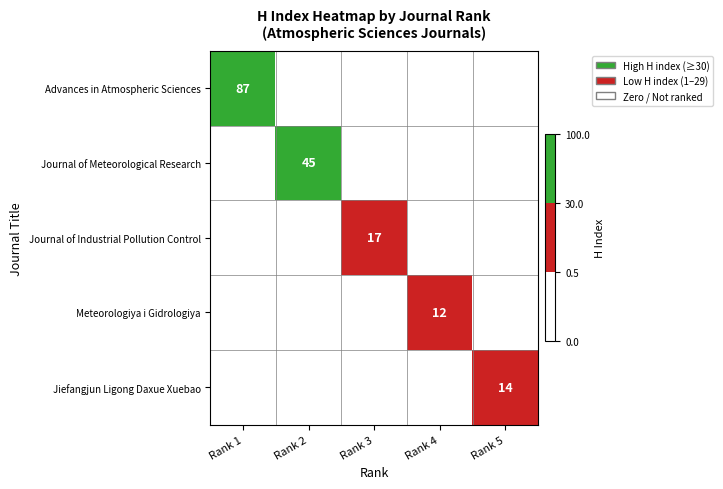

True or false: Meteorologiya i Gidrologiya has a value of 18 at Rank 4.

False